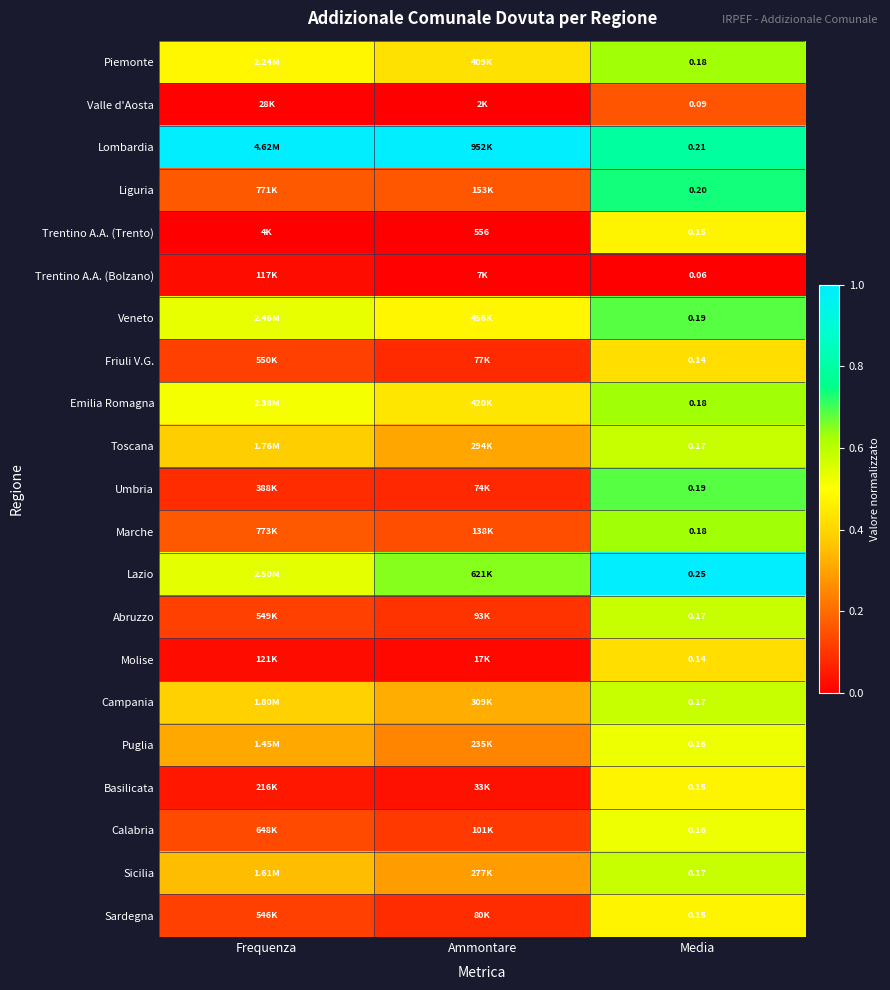

Where is Campania nearest to the value 0?

Ammontare